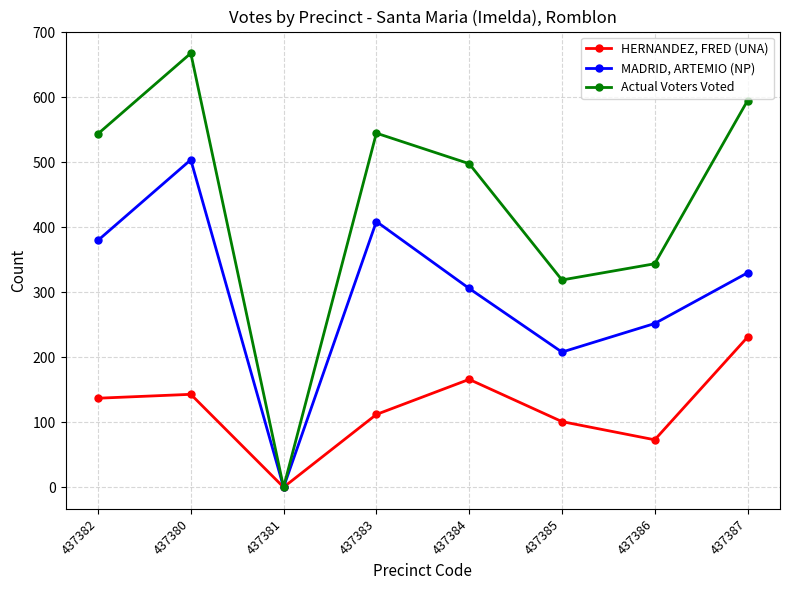

What is the difference between the MADRID, ARTEMIO (NP) values at 437380 and 437386?

252